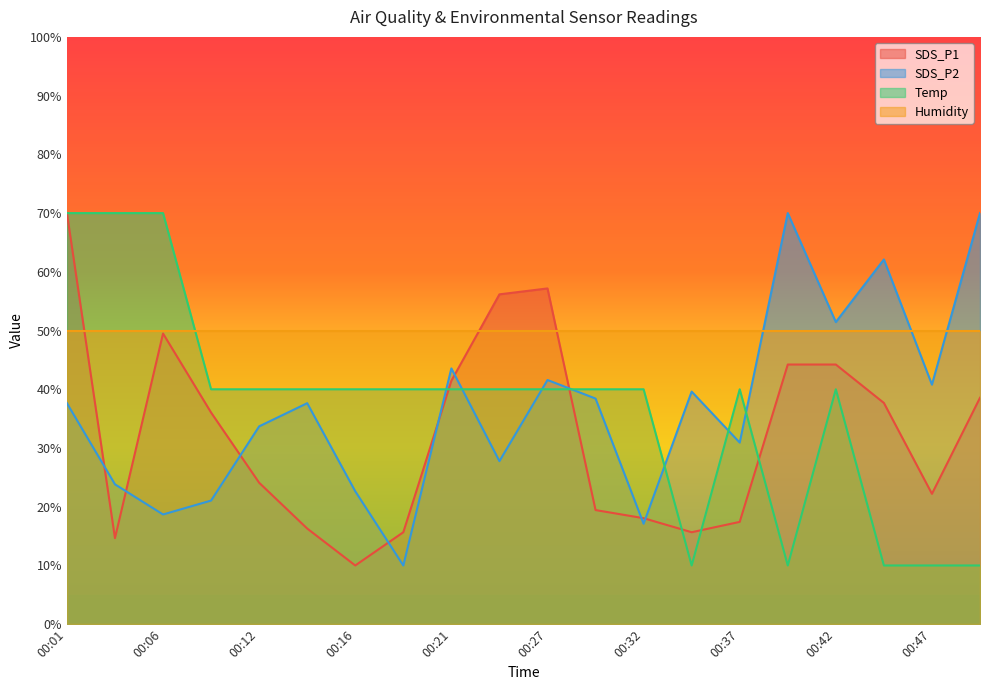

What is the difference between the highest and lowest values at 00:47?

40.0